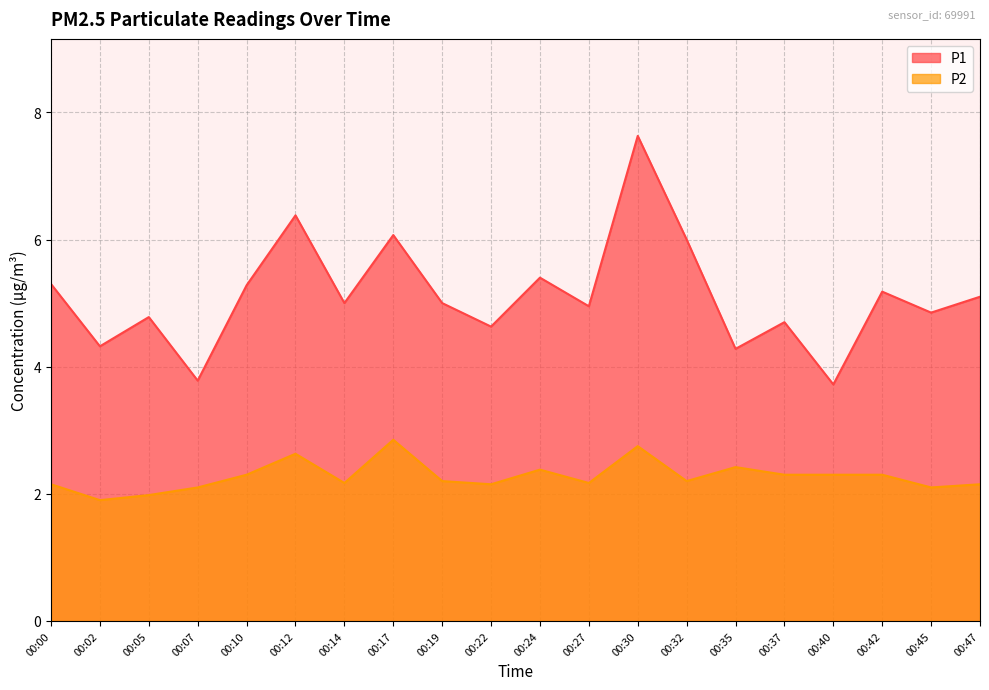

What is the difference between the second highest and second lowest values in the P2 series?

0.8